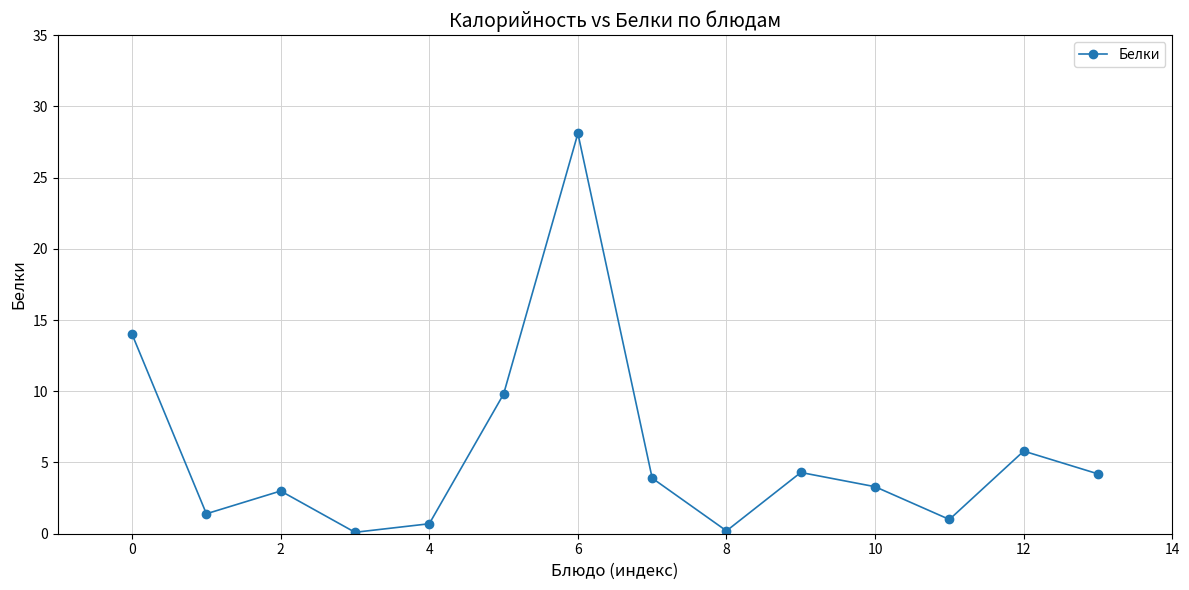

How many points are higher than both their immediate neighbors (excluding endpoints)?

4